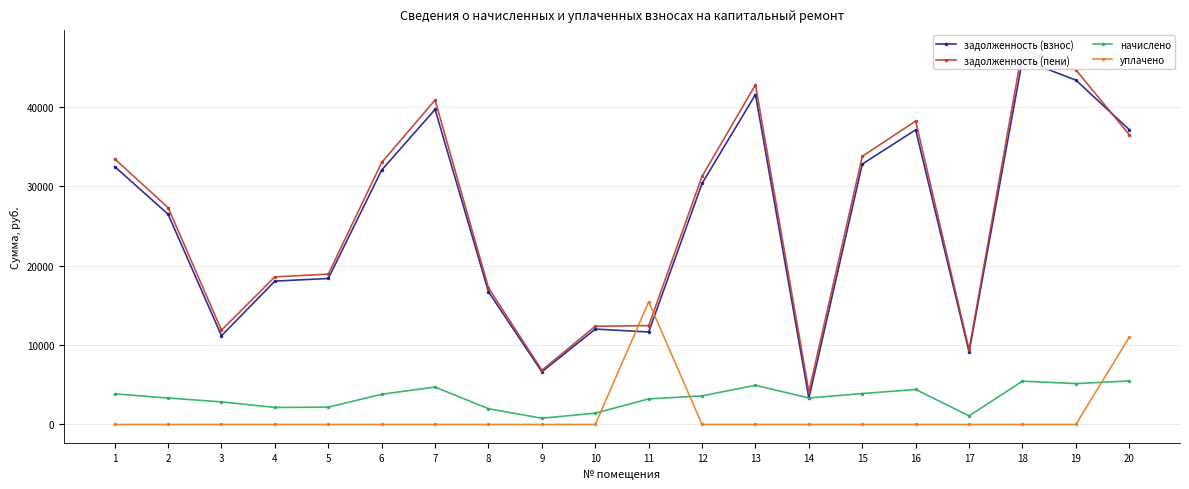

What is the total value across all series at 19?

93230.7